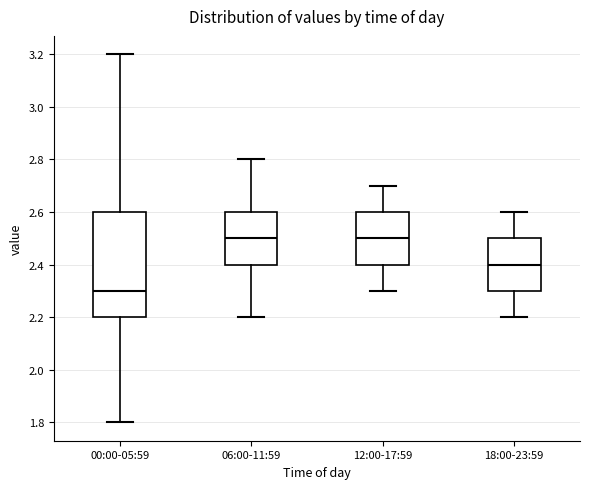

Reading left to right, transcribe this box plot: for each box, give where its median line is, the range the box spans, and where its two whiskers end, as read against the y-axis. The values are not printed on the chart, so give them approximately, as read against the axis.

00:00-05:59: median 2.3, box 2.2 to 2.6, whiskers 1.8 to 3.2
06:00-11:59: median 2.5, box 2.4 to 2.6, whiskers 2.2 to 2.8
12:00-17:59: median 2.5, box 2.4 to 2.6, whiskers 2.3 to 2.7
18:00-23:59: median 2.4, box 2.3 to 2.5, whiskers 2.2 to 2.6